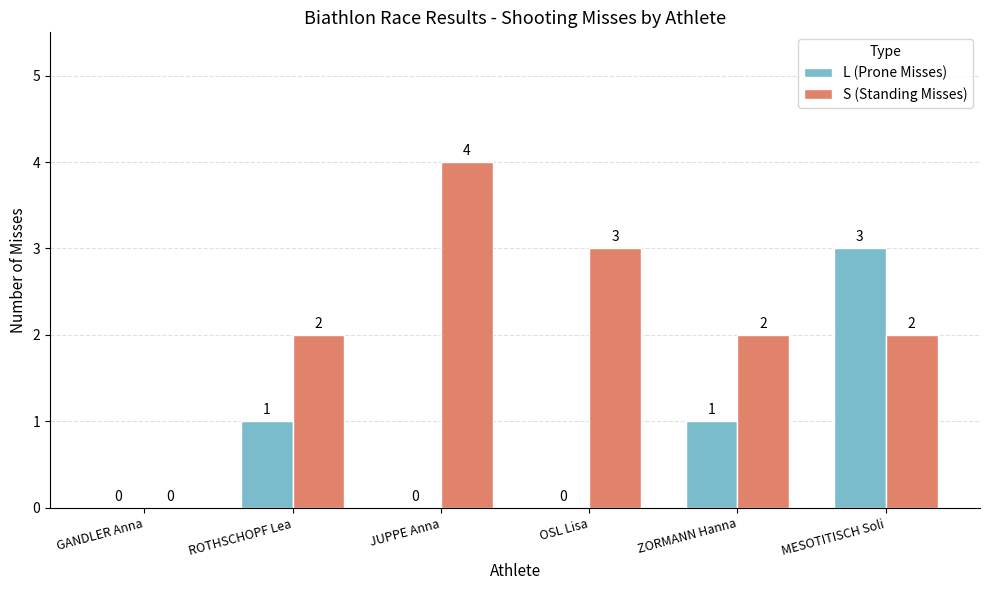

True or false: L (Prone Misses) has a value of 1 at ROTHSCHOPF Lea.

True